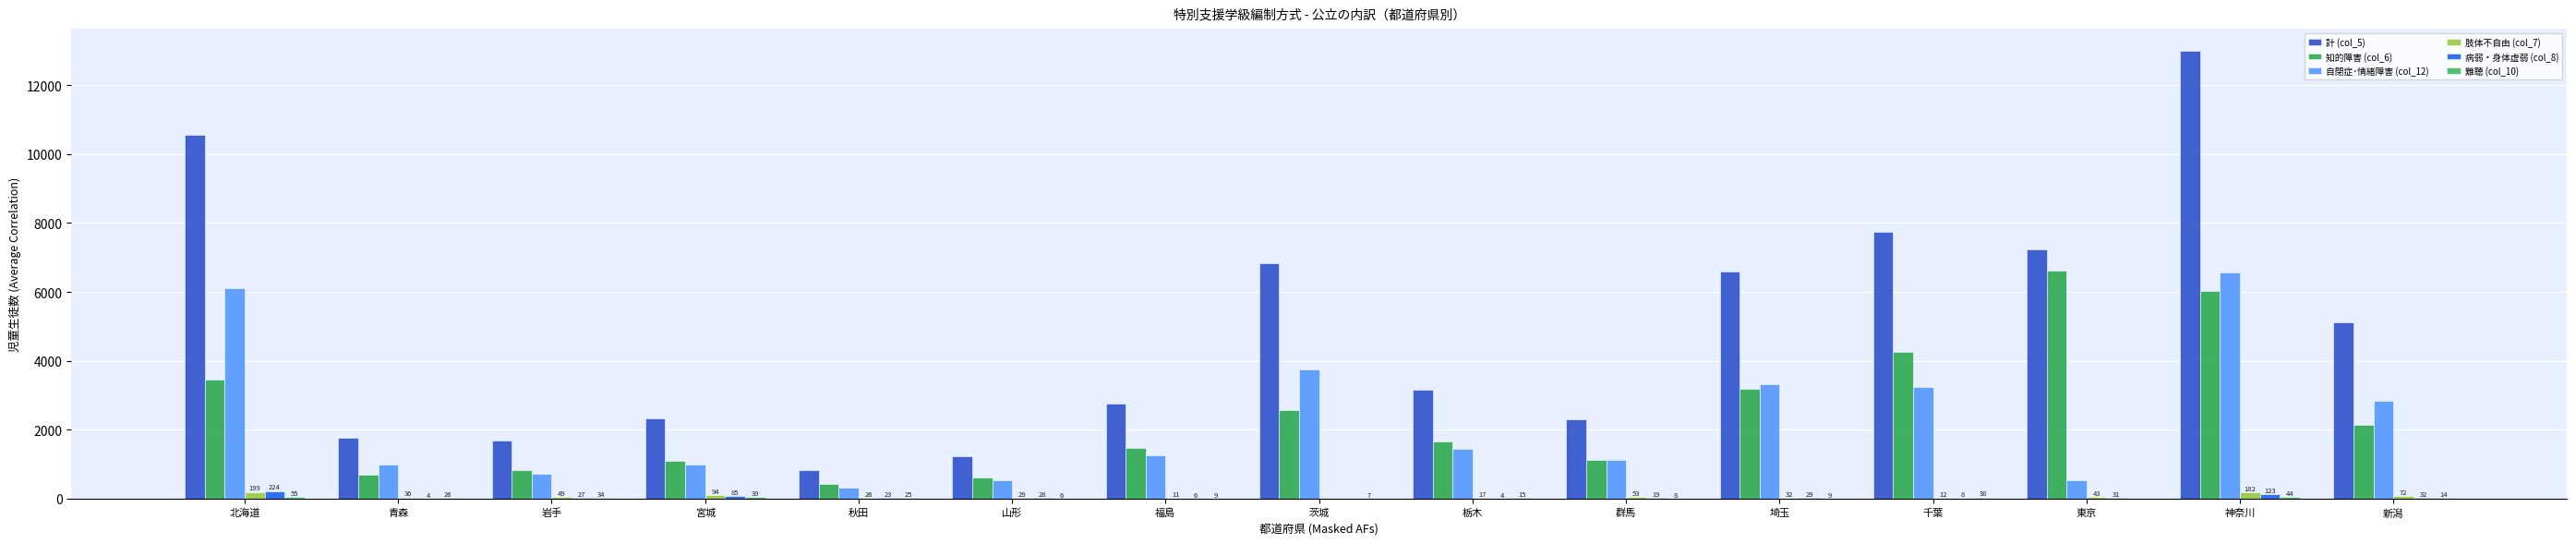

What is the label of the 6th bar from the left?

山形